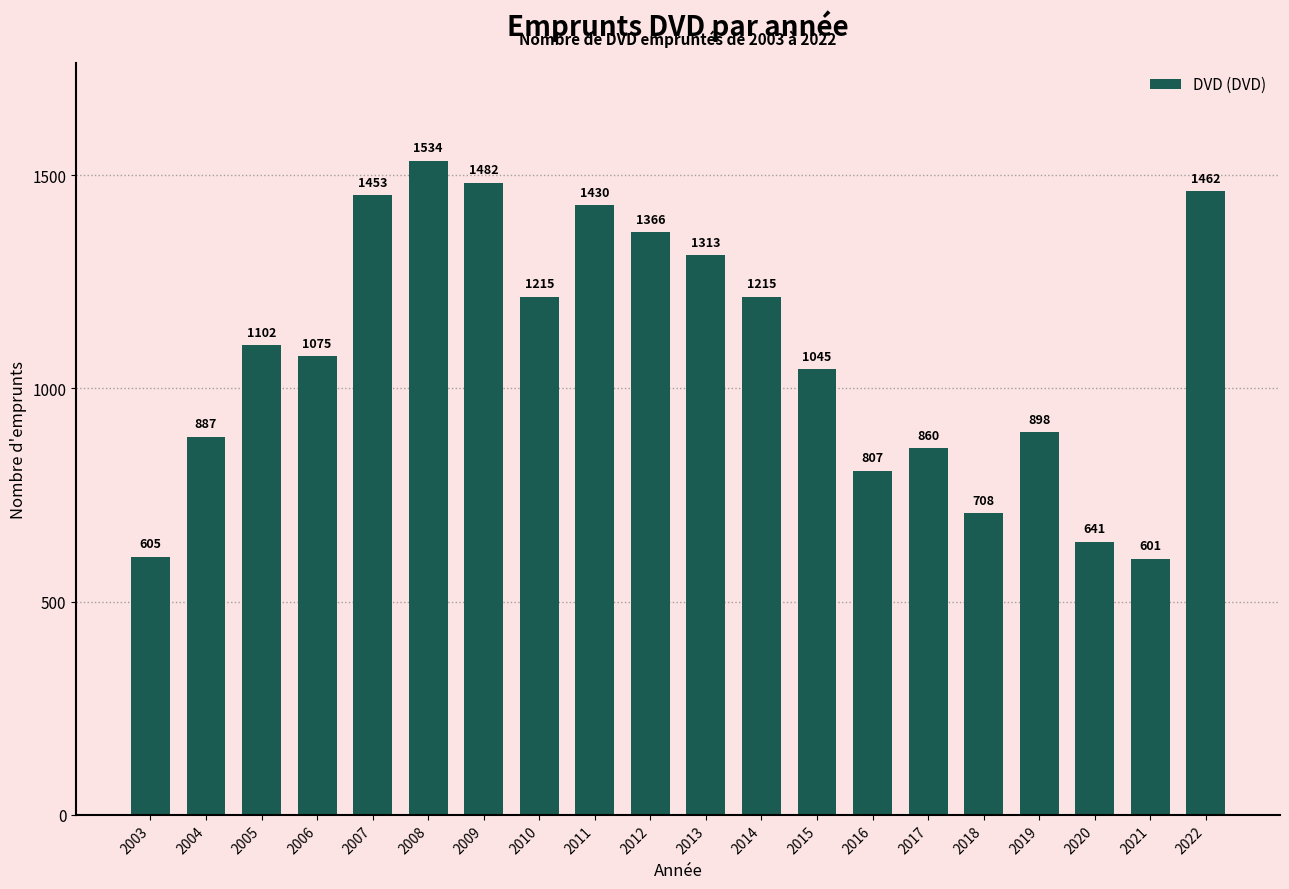

What is the value of the 7th bar from the left?

1482